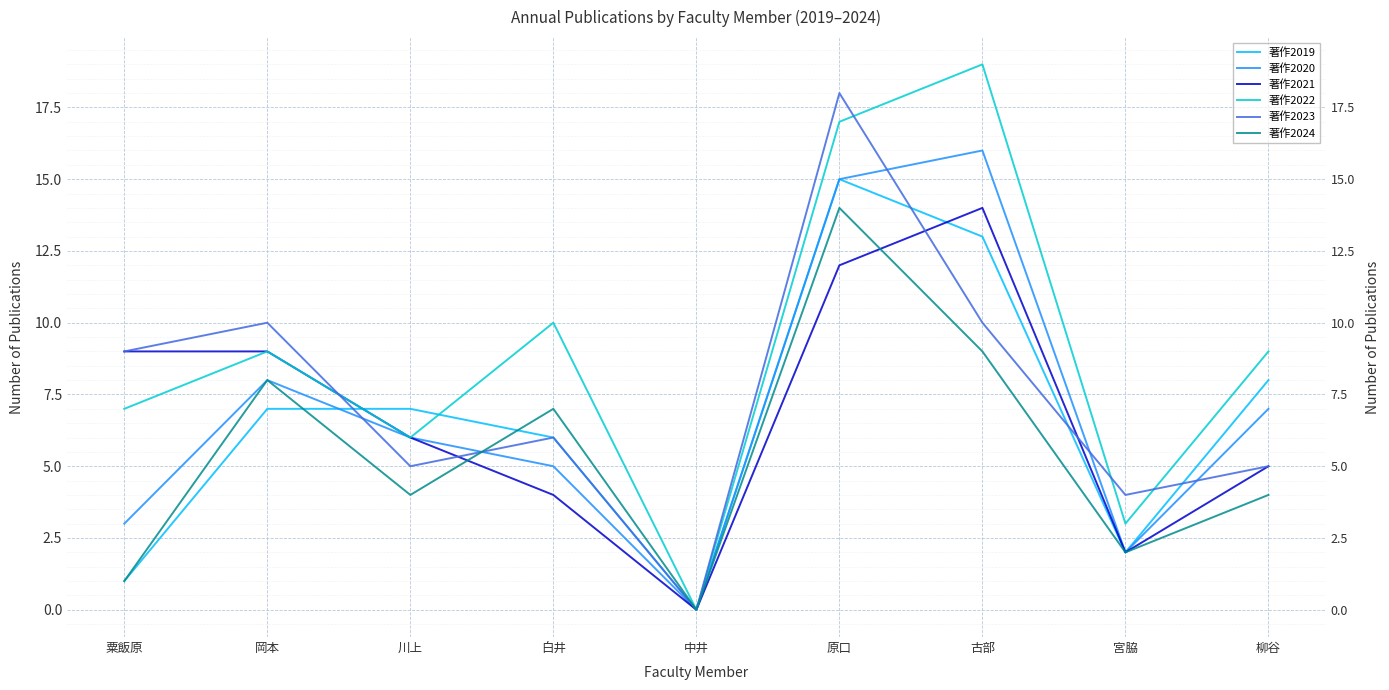

What are all the series names shown in the legend?

著作2019, 著作2020, 著作2021, 著作2022, 著作2023, 著作2024